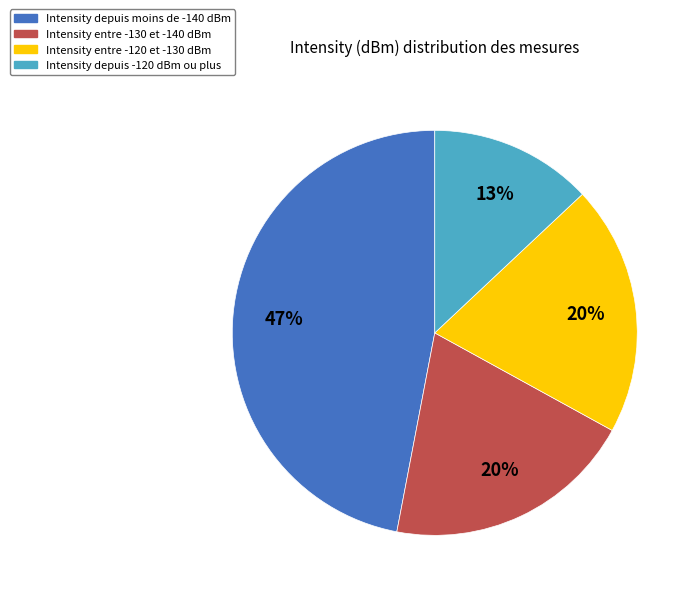

To the nearest percent, what percentage of the pie is Intensity entre -120 et -130 dBm?

20%